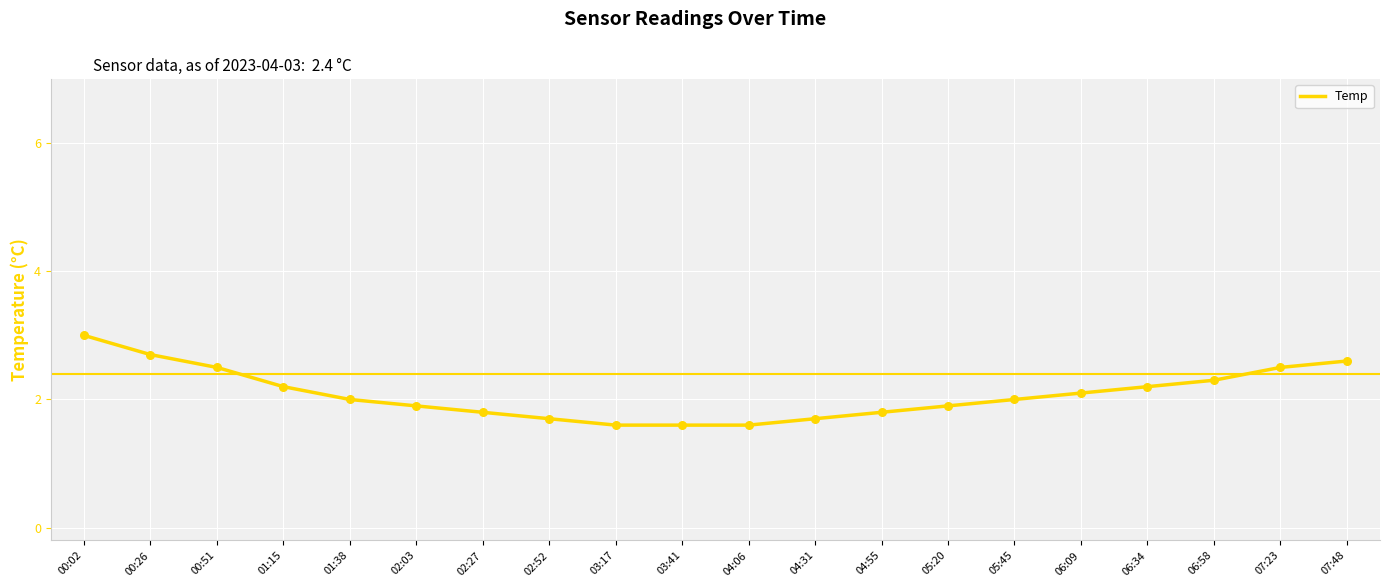

What is the change in value from 02:52 to 05:20?

+0.2